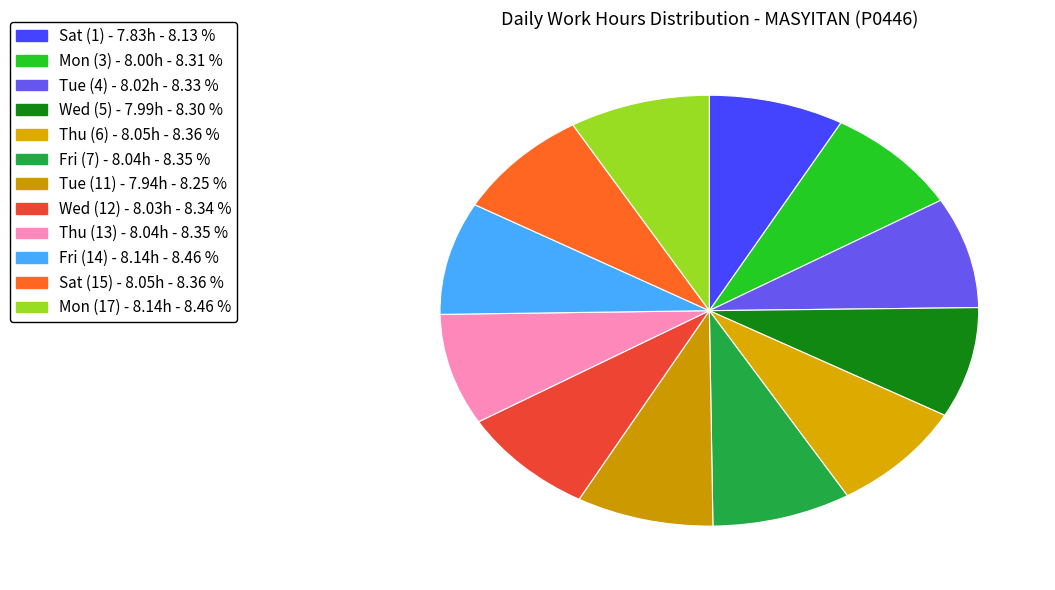

How many segments does this pie chart have?

12